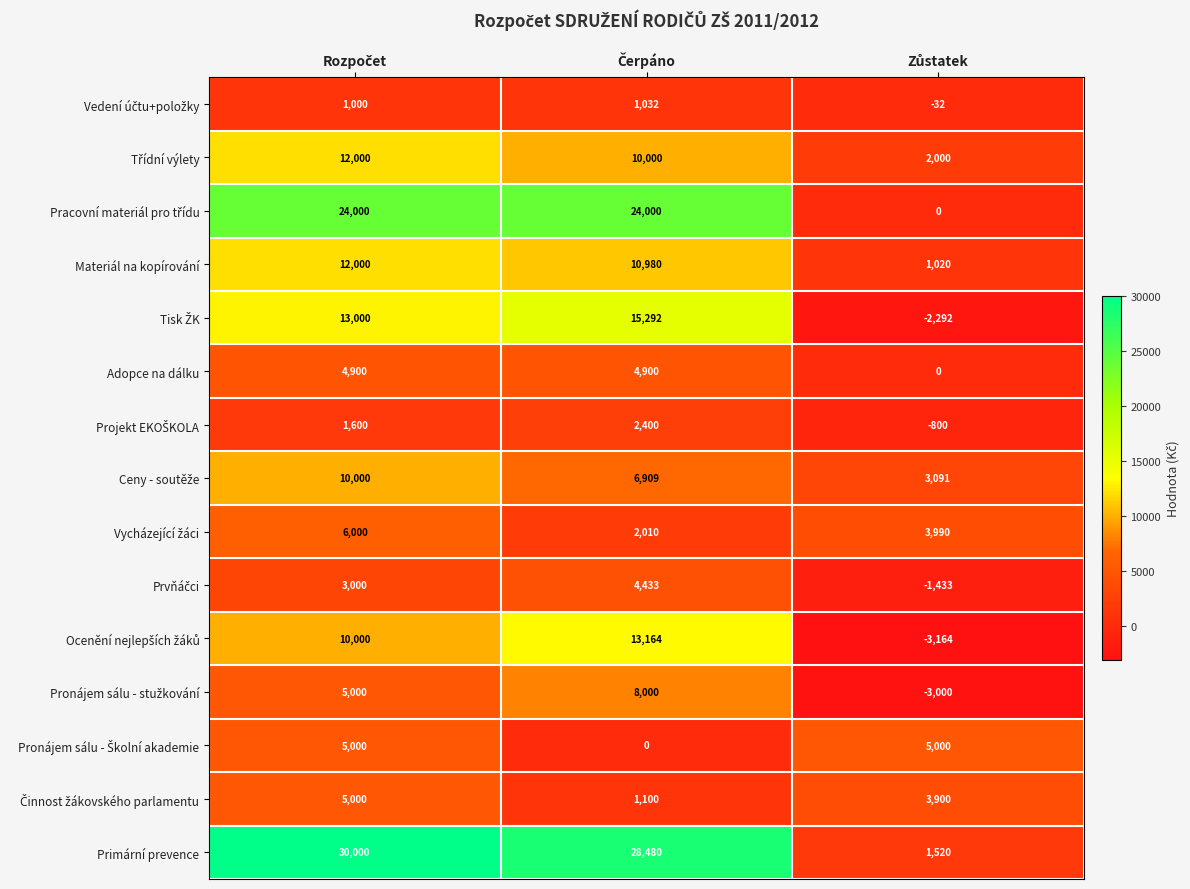

What is the difference between the maximum and minimum values in the Materiál na kopírování series?

10980